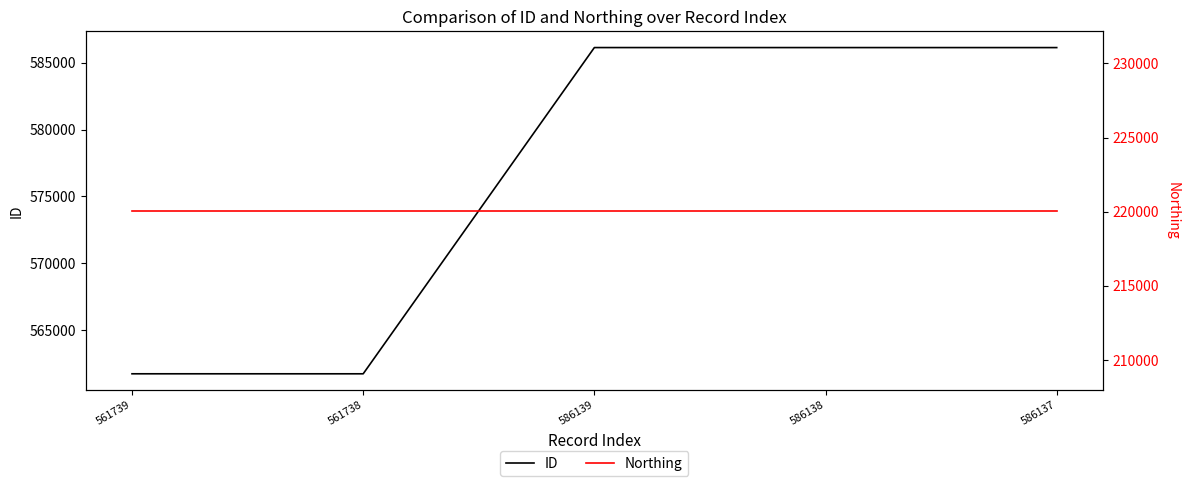

True or false: Northing has more than 1 points higher than both neighbors.

False